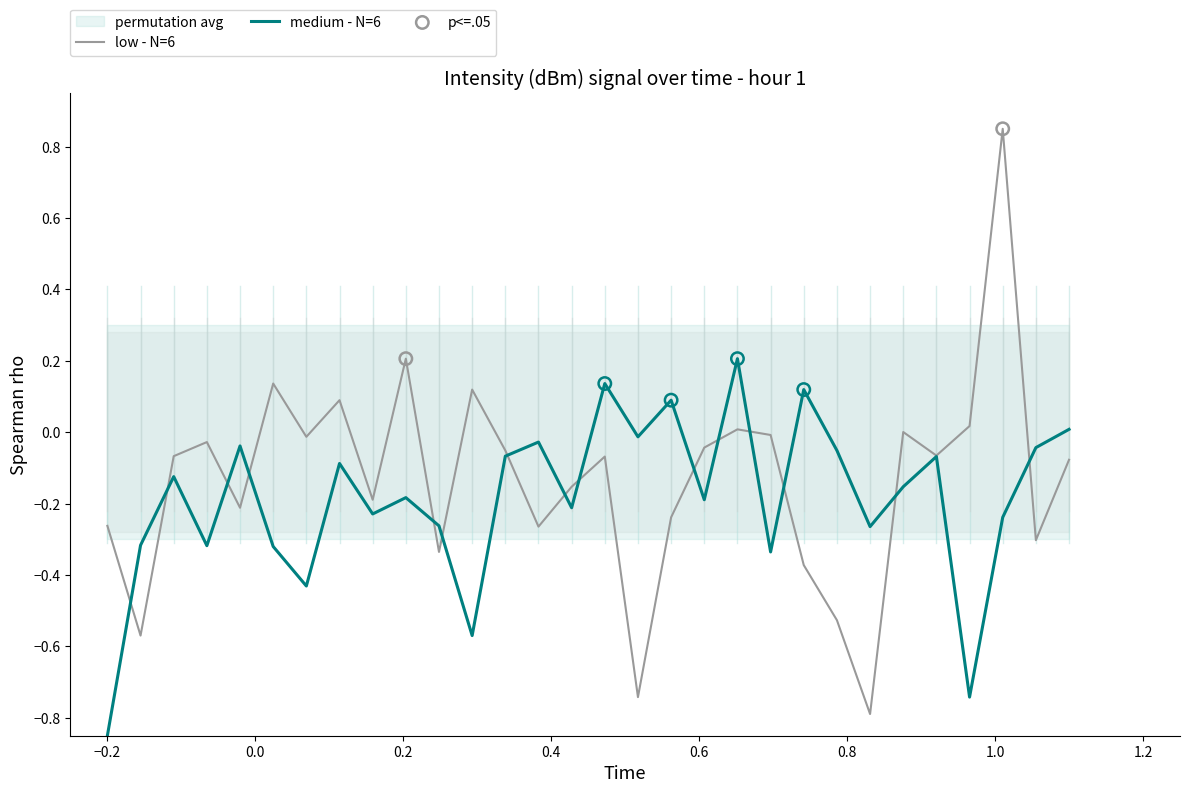

At how many categories does at least one series exceed 0?

12